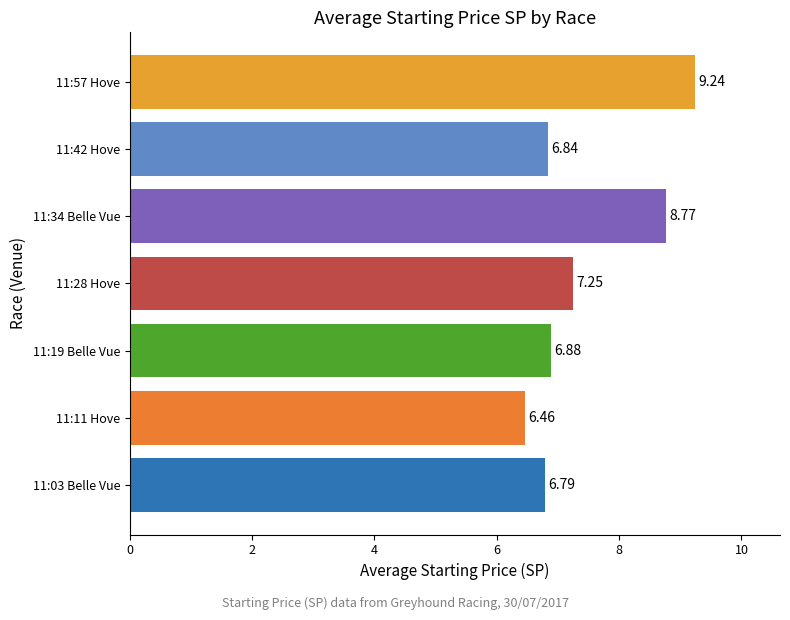

How many values are between 6 and 8?

5